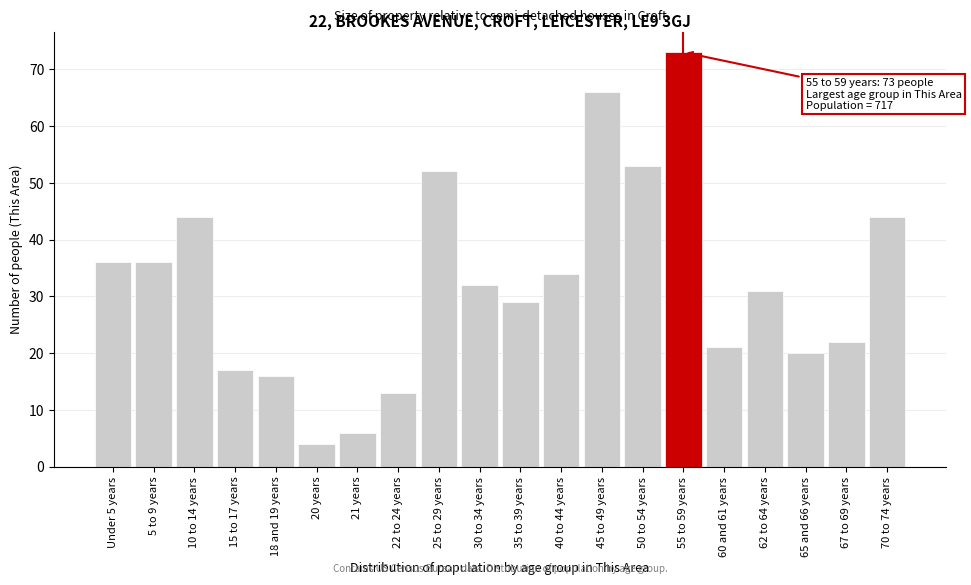

Reading right to left, list all the values displayed in this chart.

70 to 74 years=44	67 to 69 years=22	65 and 66 years=20	62 to 64 years=31	60 and 61 years=21	55 to 59 years=73	50 to 54 years=53	45 to 49 years=66	40 to 44 years=34	35 to 39 years=29	30 to 34 years=32	25 to 29 years=52	22 to 24 years=13	21 years=6	20 years=4	18 and 19 years=16	15 to 17 years=17	10 to 14 years=44	5 to 9 years=36	Under 5 years=36